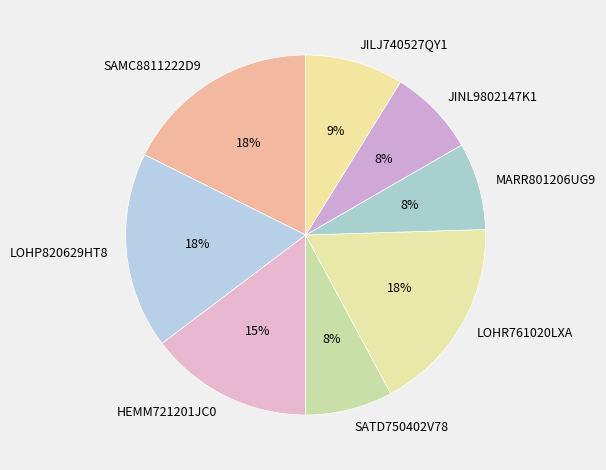

Is the sum of JINL9802147K1 and LOHP820629HT8 greater than half?

No